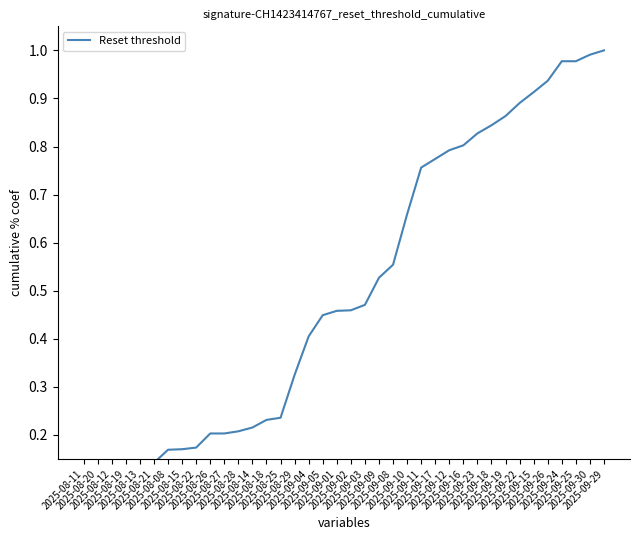

How many distinct data groups are displayed?

1